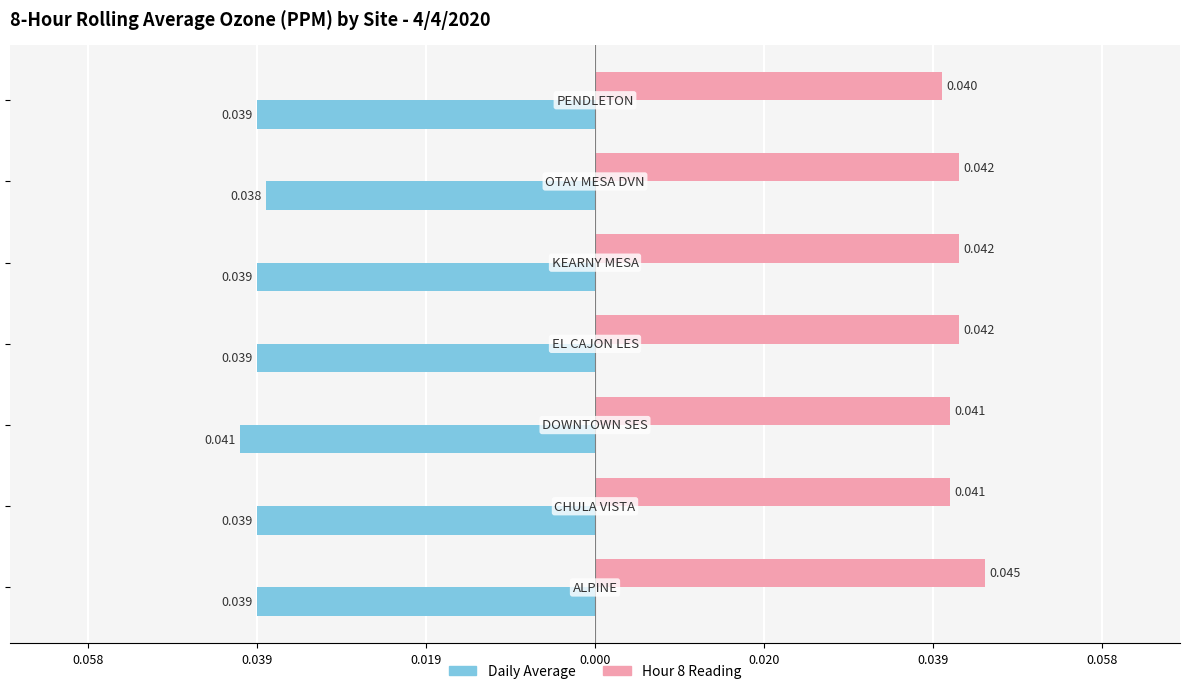

What is the label of the 7th bar from the right?

0.058